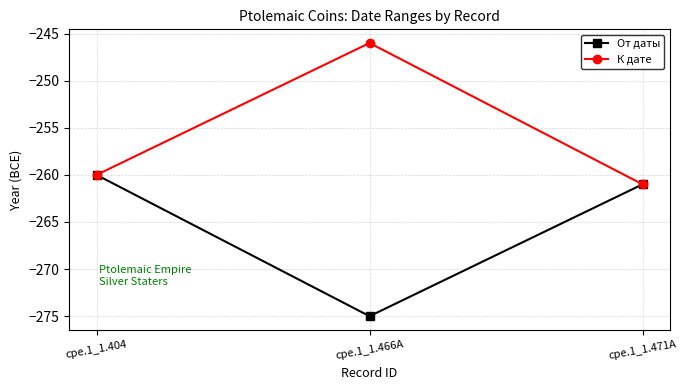

At which category does the chart reach its minimum across all series?

cpe.1_1.466A